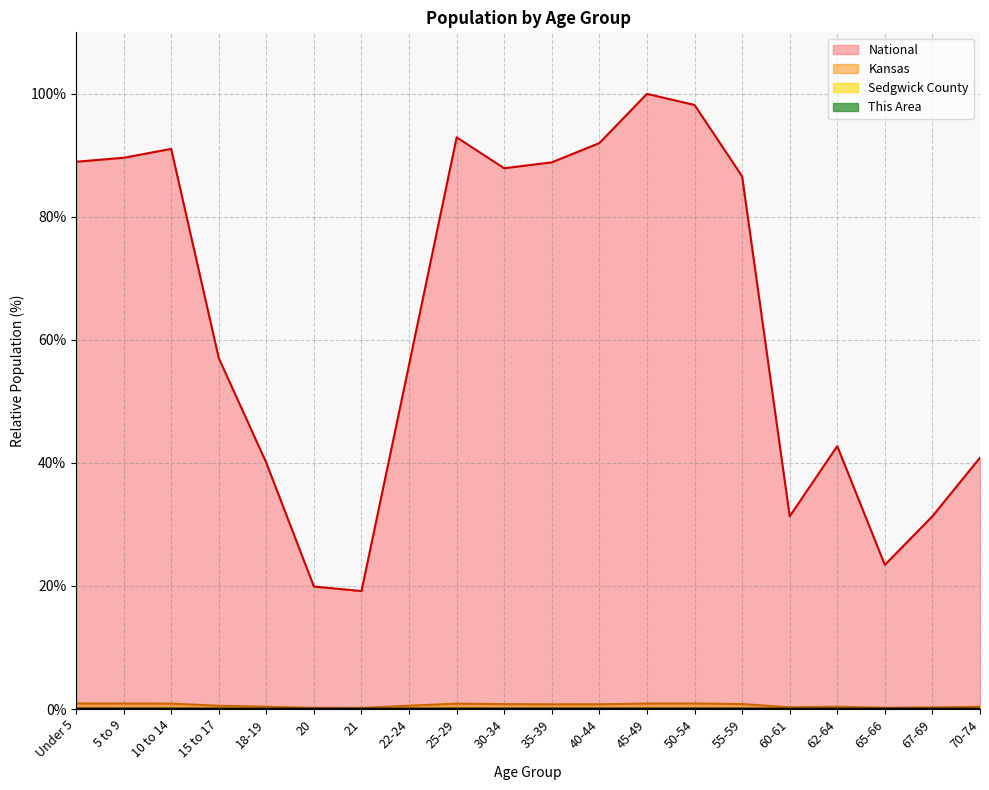

What are all the series names shown in the legend?

This Area, Sedgwick County, Kansas, National